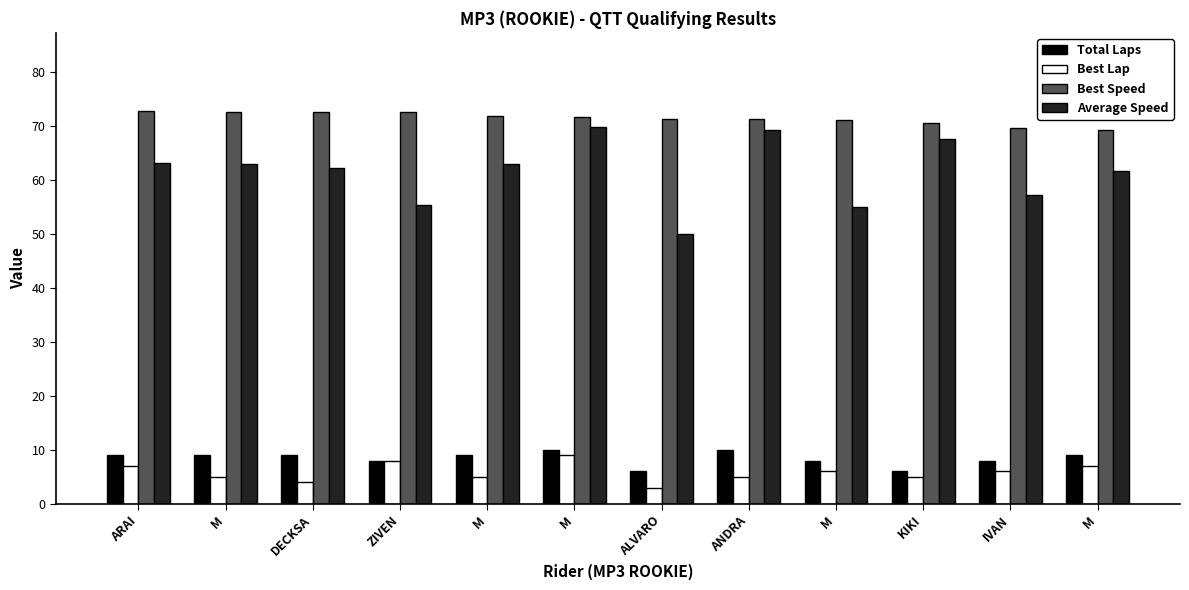

The Total Laps series shows 13.9 at ARAI. True or false?

False